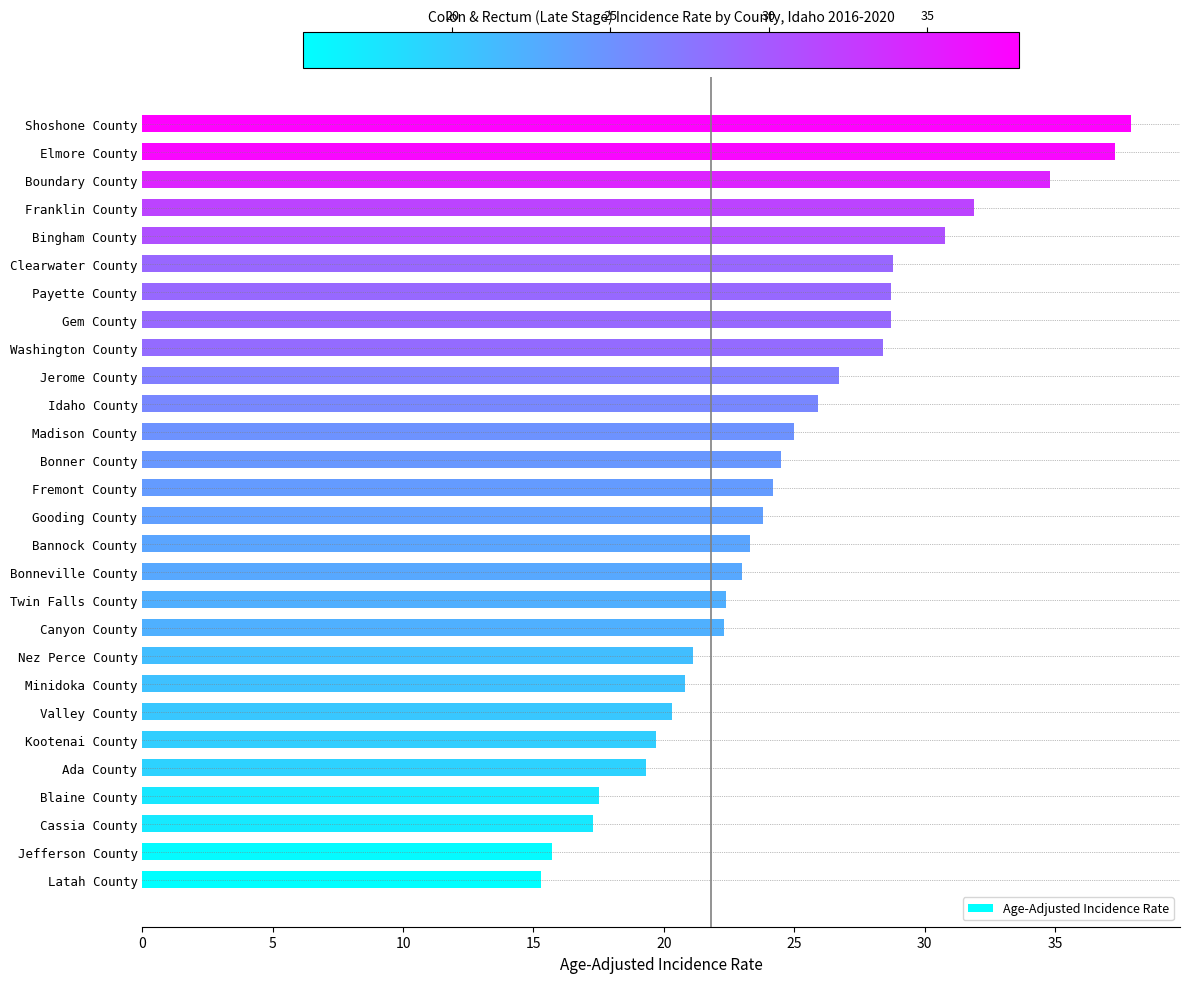

What is the sum of all values?

695.4